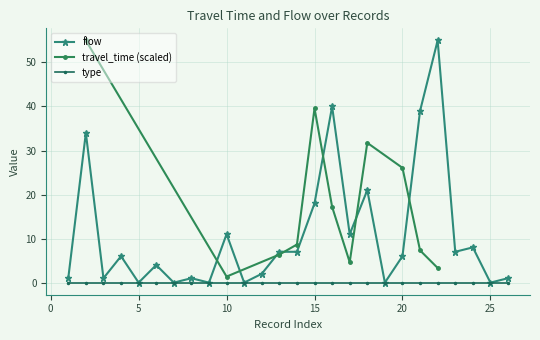

Is this an area chart (filled region under the line)?

No